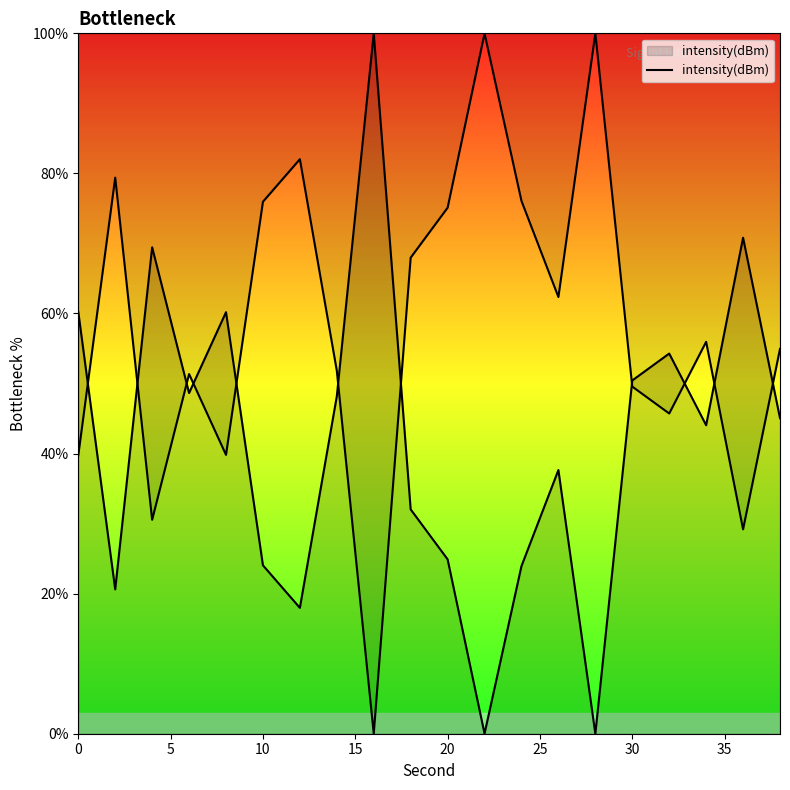

Does the chart have visible grid lines?

No